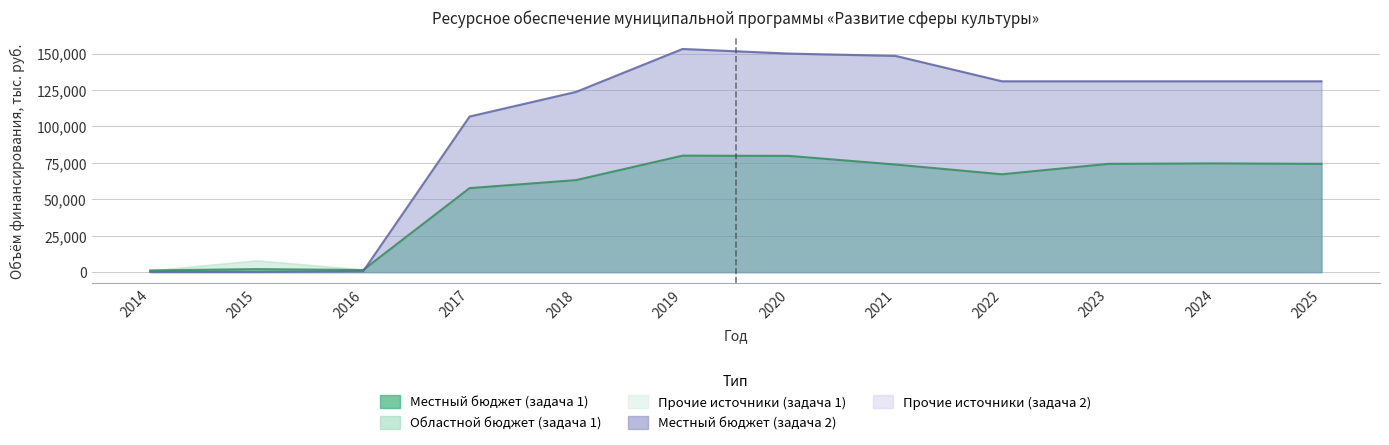

What is the greatest value displayed?

153133.5